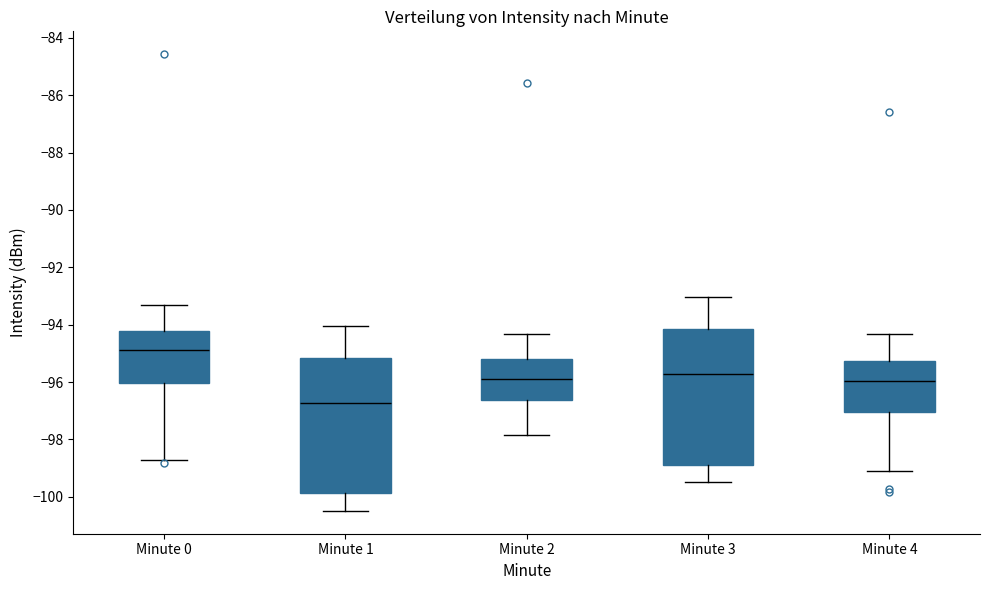

Where does the lower whisker of the box for Minute 4 end on the y-axis? The values are not printed on the chart, so give them approximately, as read against the axis.

-99.0